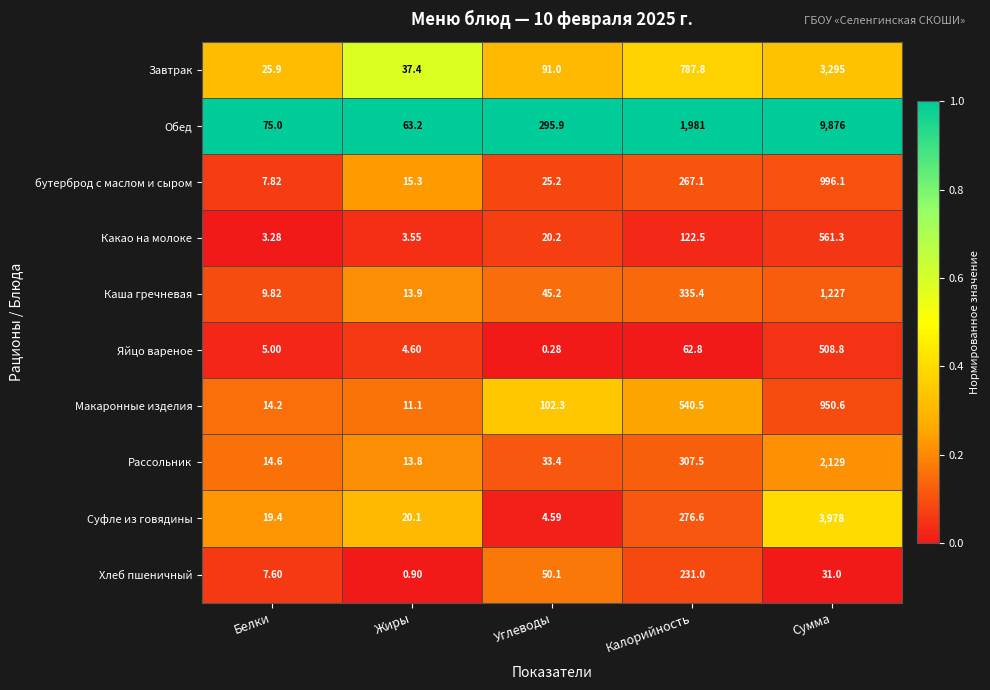

At which label is Макаронные изделия closest to 480?

Калорийность